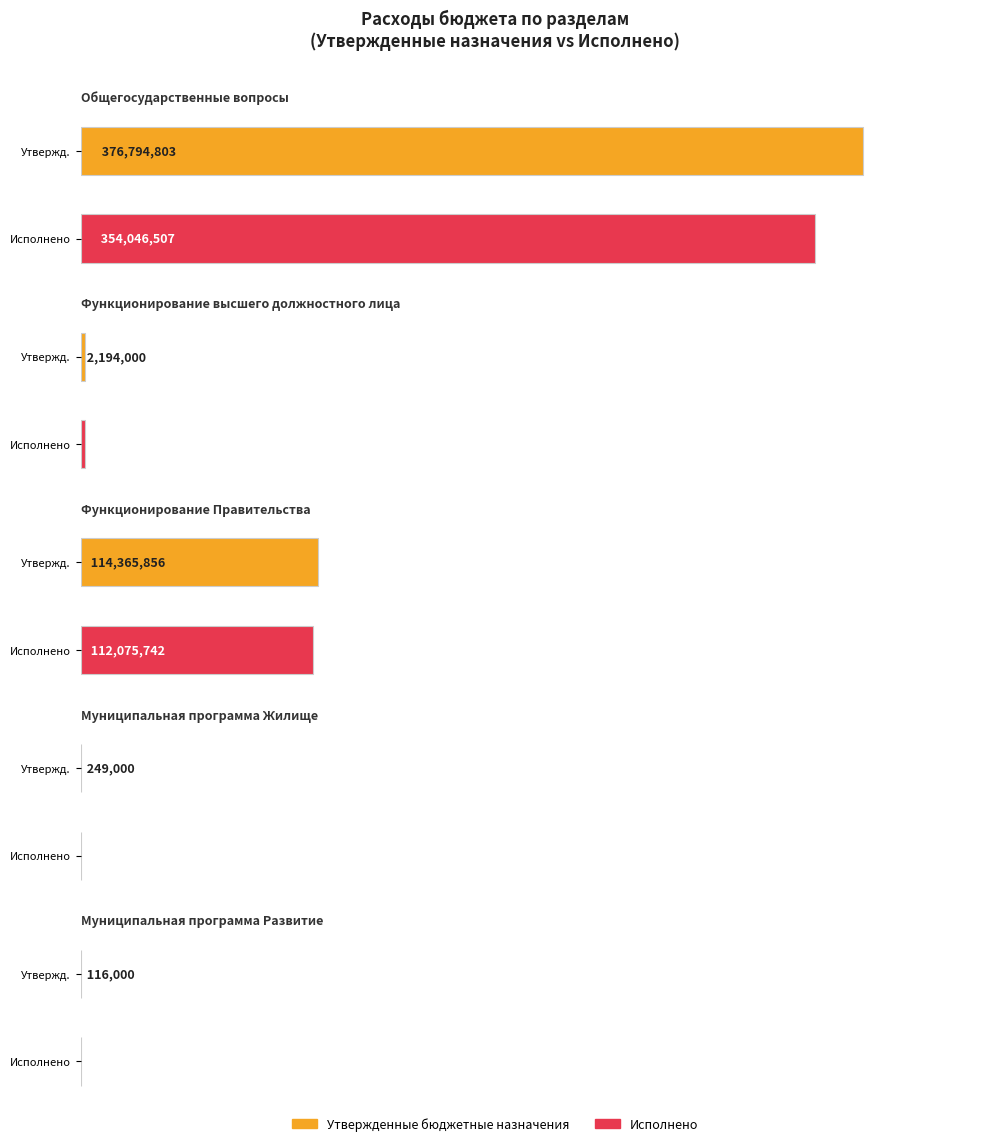

At how many categories does at least one series exceed 315866270?

1